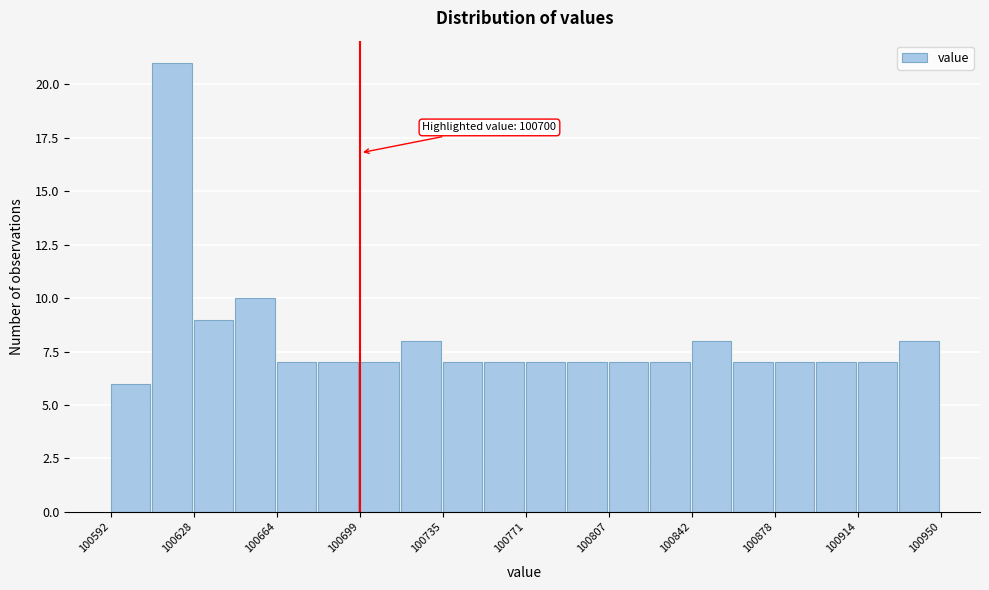

Read against the x-axis, roughly where is the centre of the tallest bar?

100620